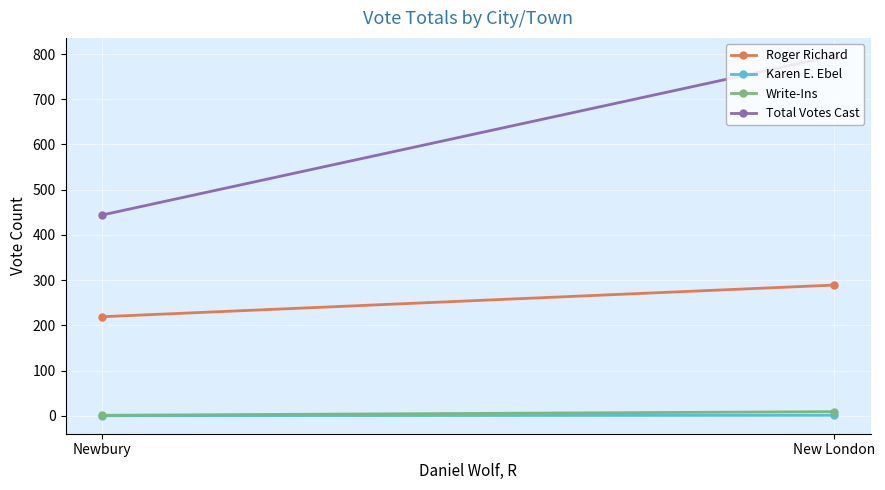

What is the spread (max minus min) of values at New London?

795